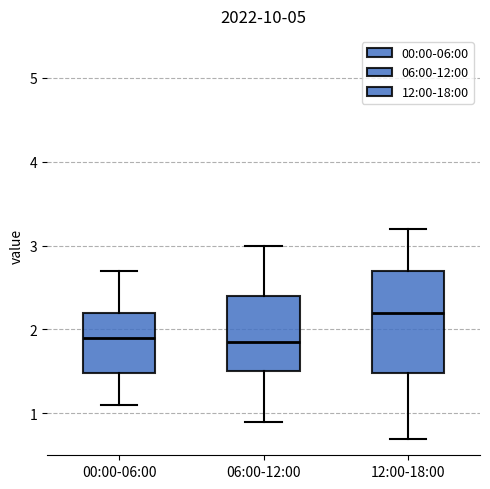

Where is the upper edge of the box for 00:00-06:00 on the y-axis? The values are not printed on the chart, so give them approximately, as read against the axis.

2.2